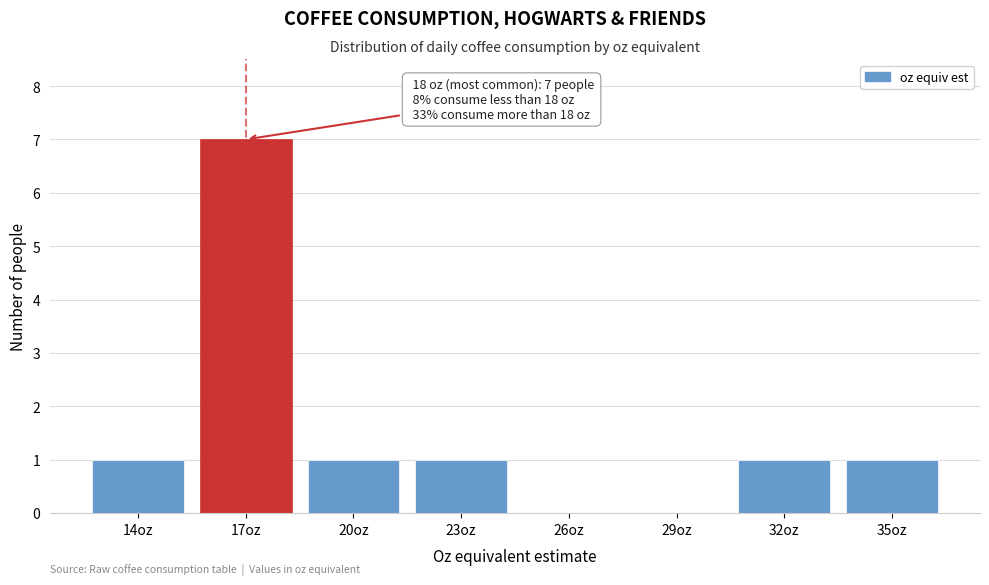

Reading left to right, extract all data points from this chart.

14oz=1	17oz=7	20oz=1	23oz=1	26oz=0	29oz=0	32oz=1	35oz=1